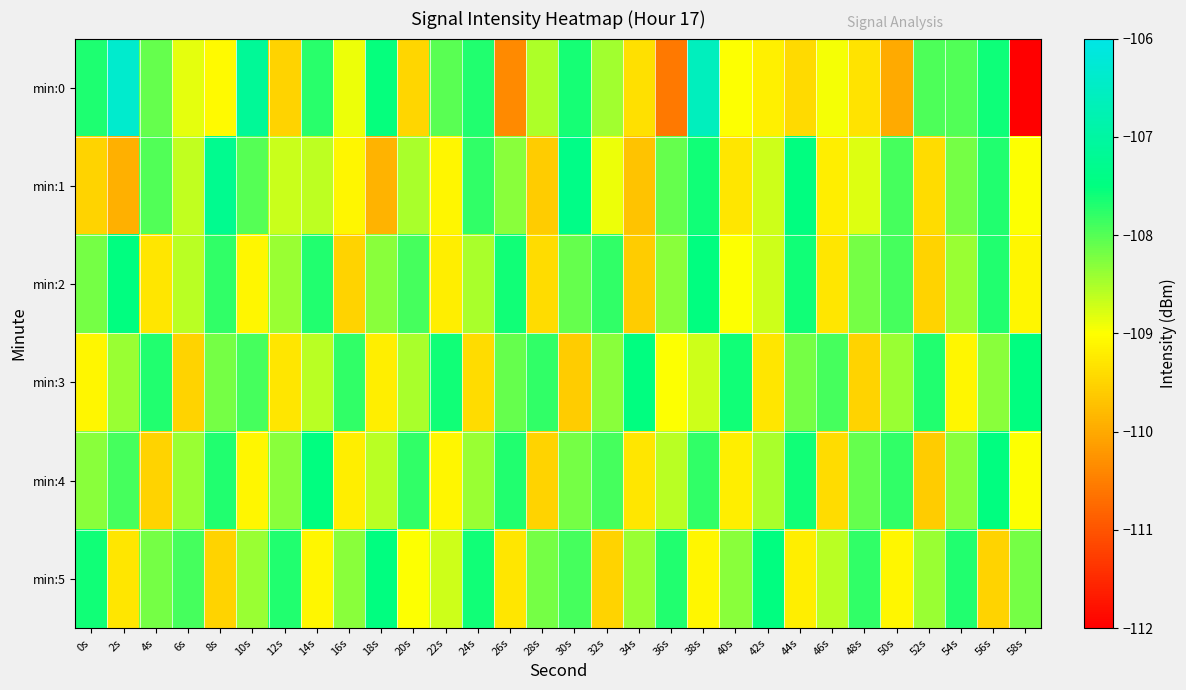

Rank the series at 48s from lowest to highest value.

min:3, min:0, min:1, min:2, min:4, min:5